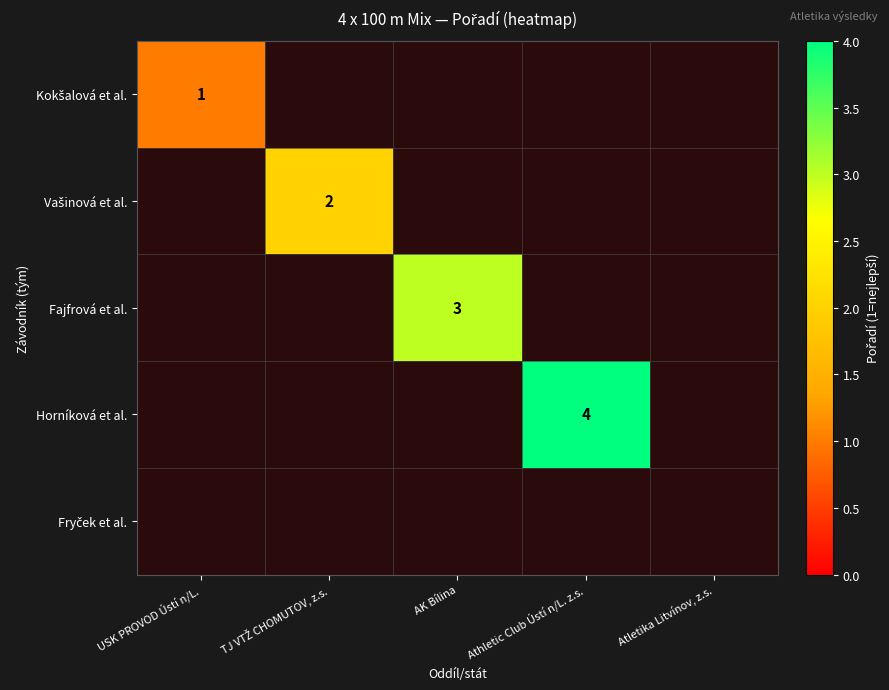

At how many categories does at least one series exceed 1?

3